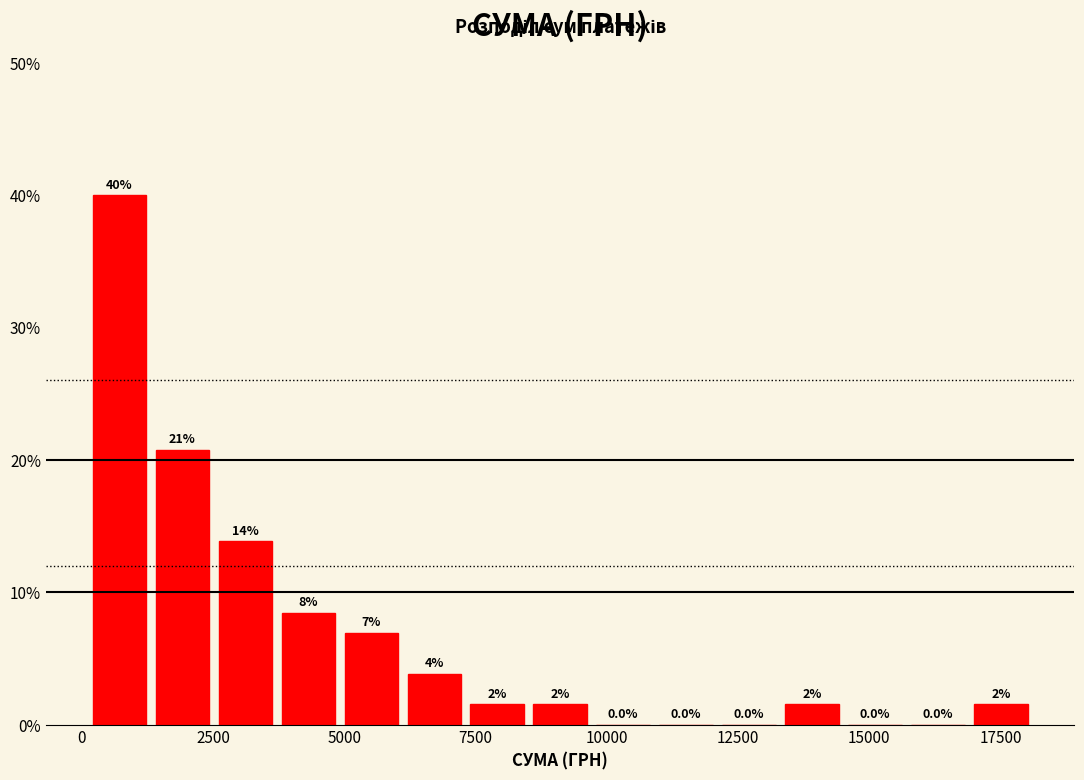

Read against the x-axis, roughly where is the centre of the tallest bar?

500